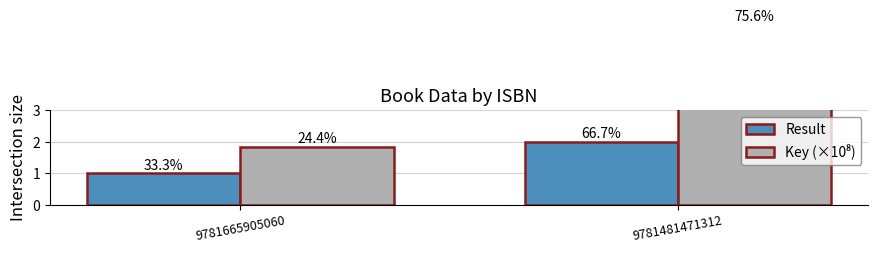

How many bars are there in total?

4